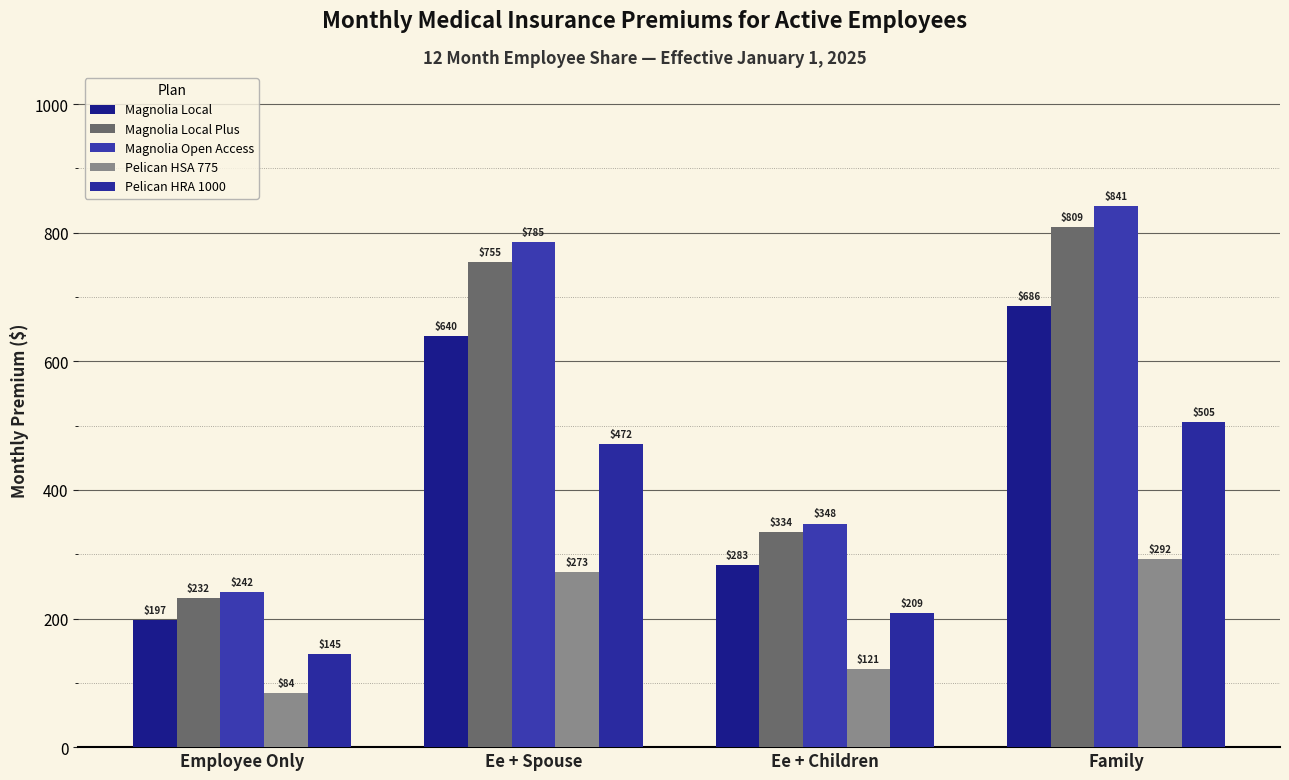

How many values in the Pelican HSA 775 series are below 272?

2